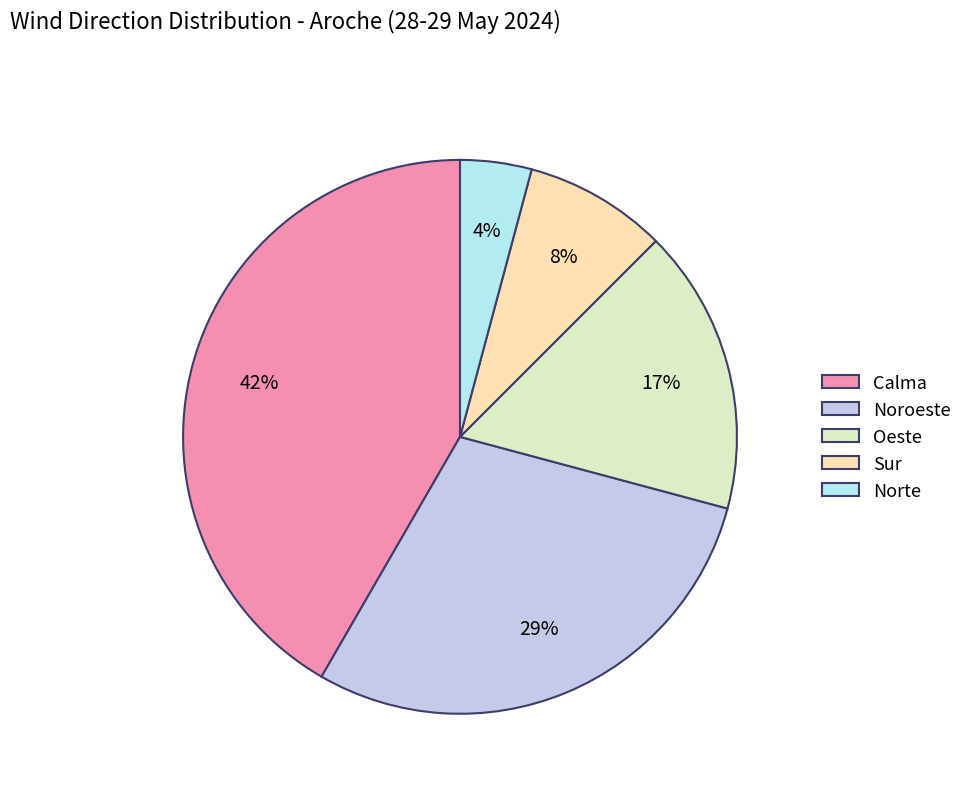

What percentage is the Sur slice, to the nearest percent?

8%